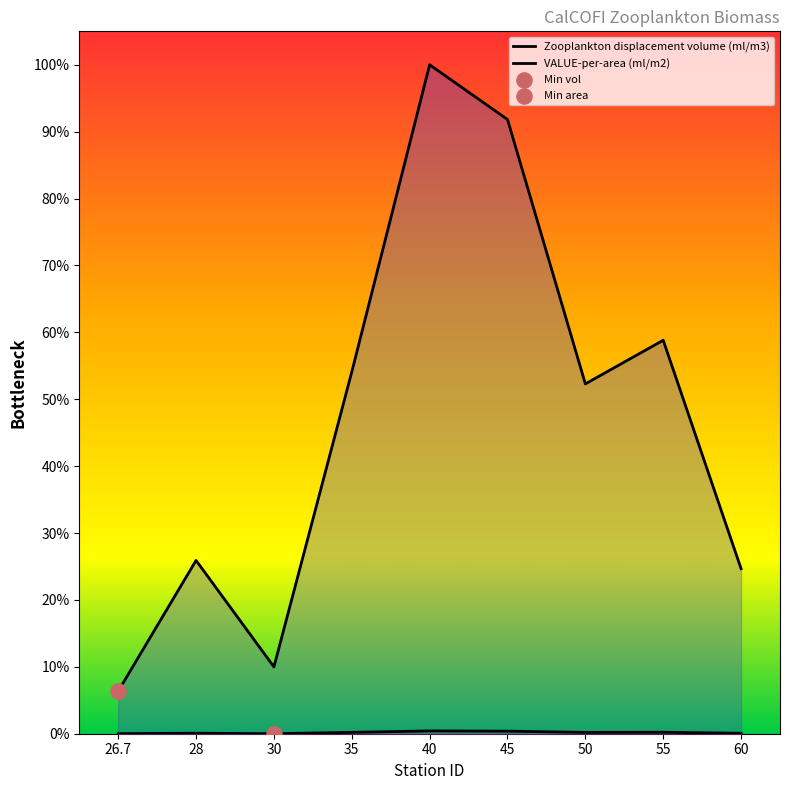

What is the total value across all series at 45?

0.9